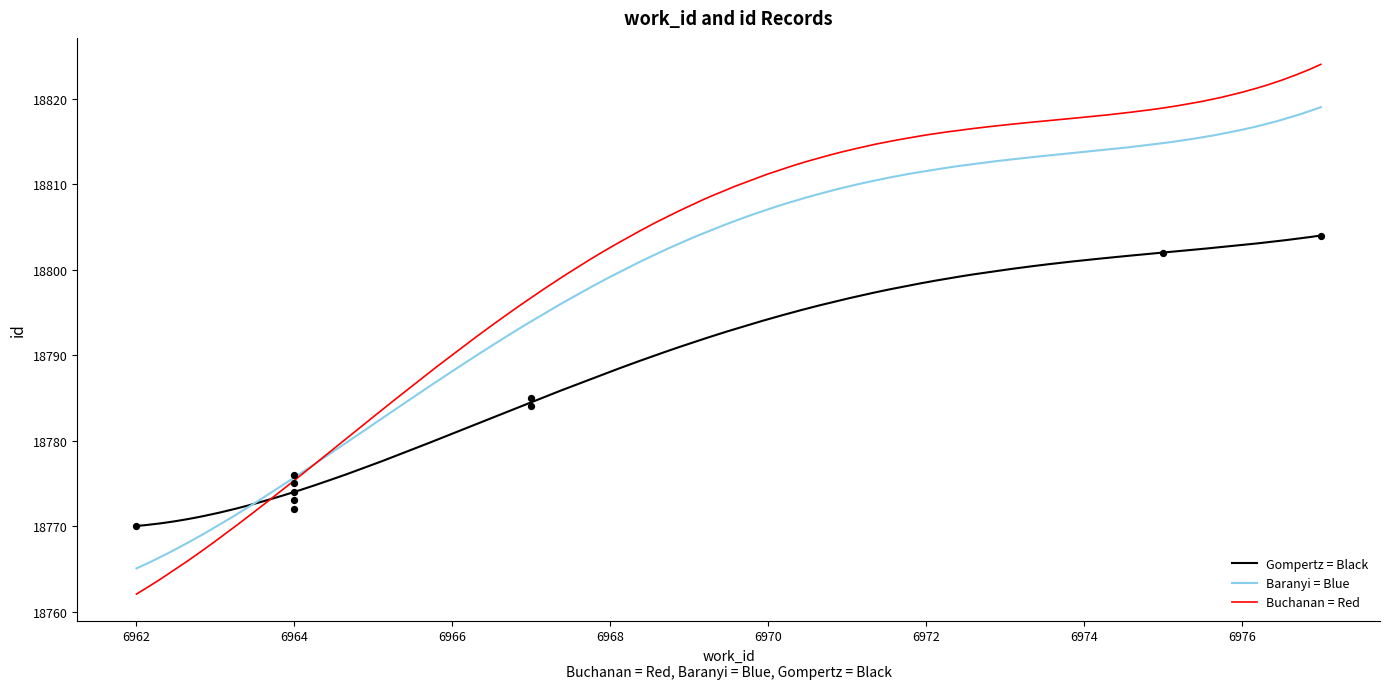

What is the change in value from 6964 to 6964?

+3